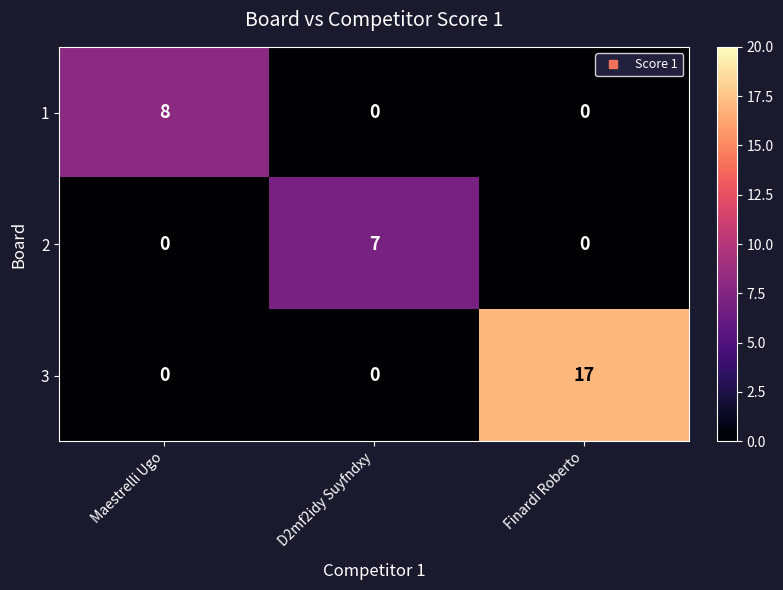

At which label does 3 reach its peak?

Finardi Roberto